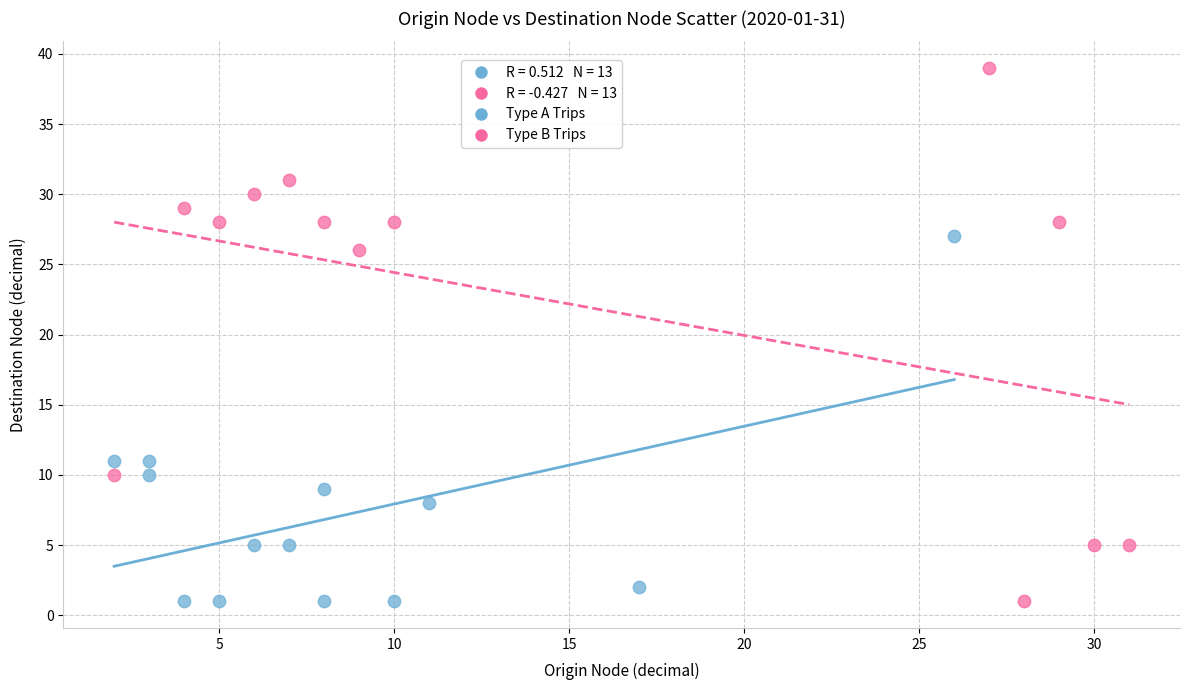

Which series has the largest Y range (max minus min)?

Type B Trips